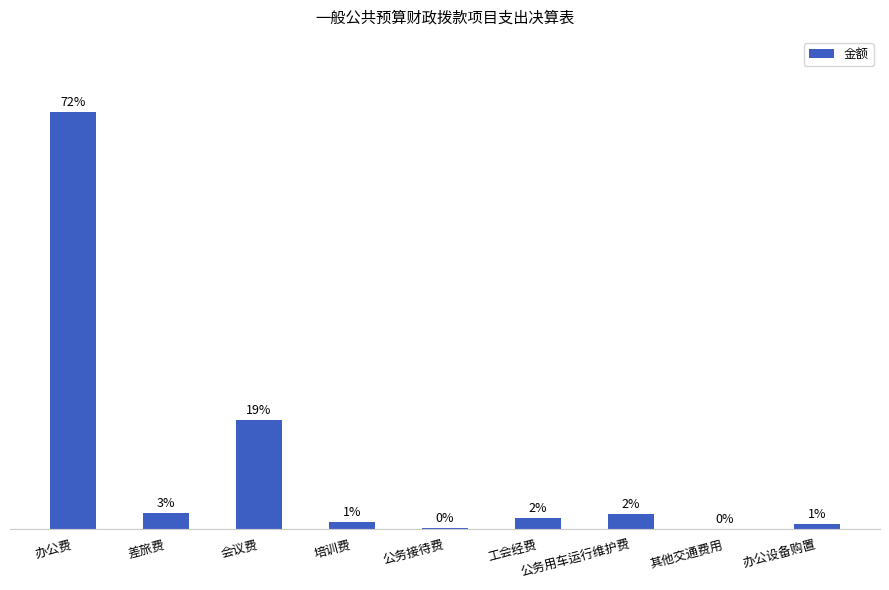

How many distinct data groups are displayed?

1